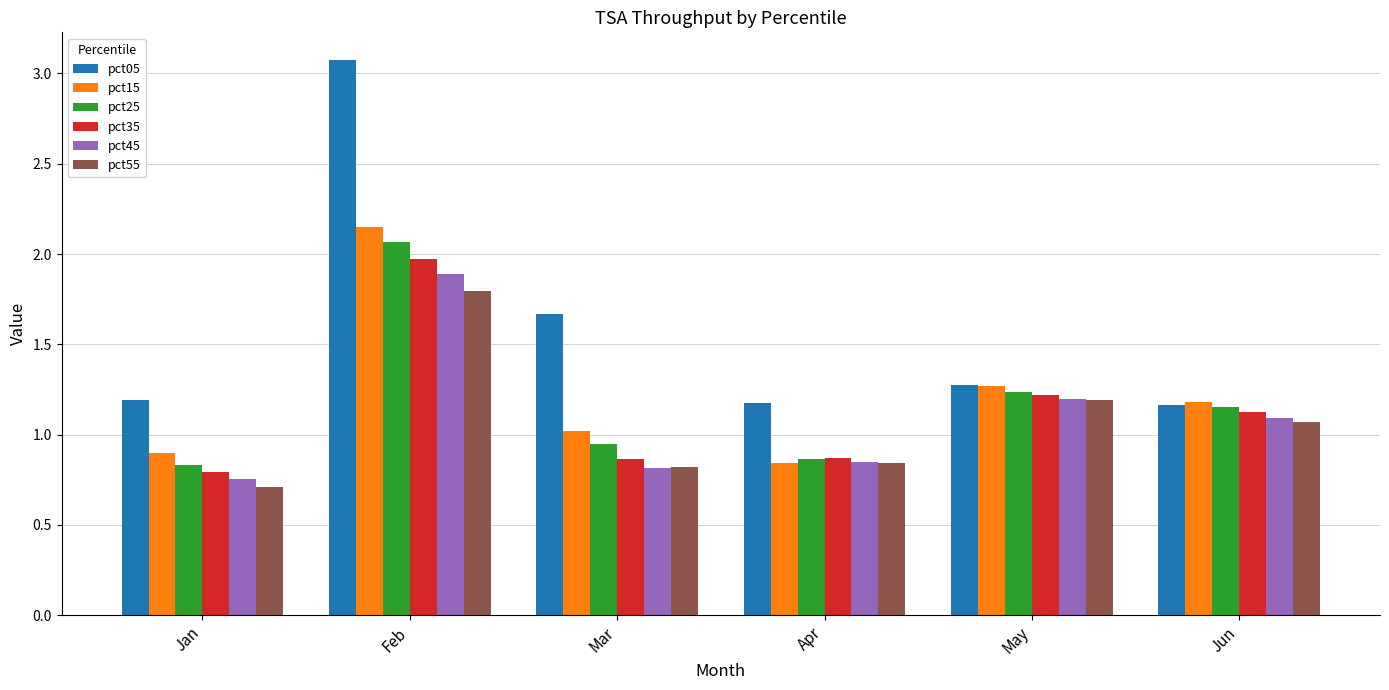

What is the sum of the pct45 values at Mar and May?

2.0